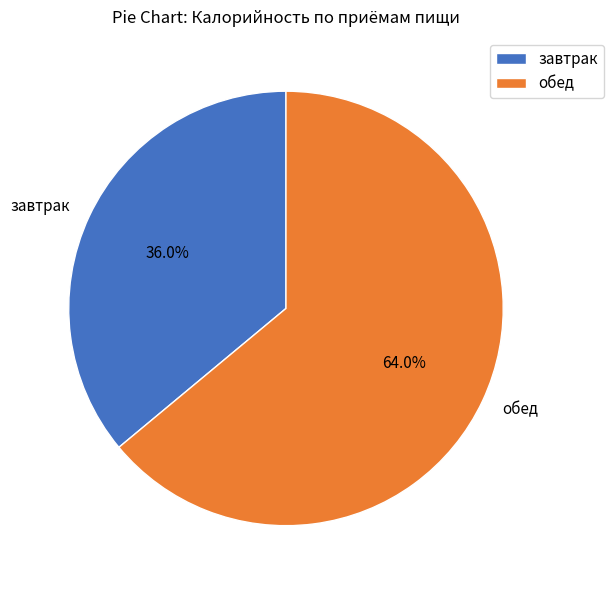

What is the total percentage of завтрак and обед?

100.0%